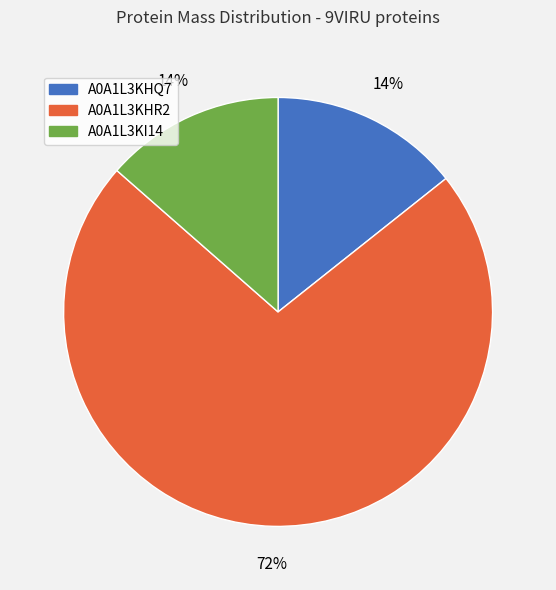

Which has a higher value, A0A1L3KHQ7 or A0A1L3KHR2?

A0A1L3KHR2